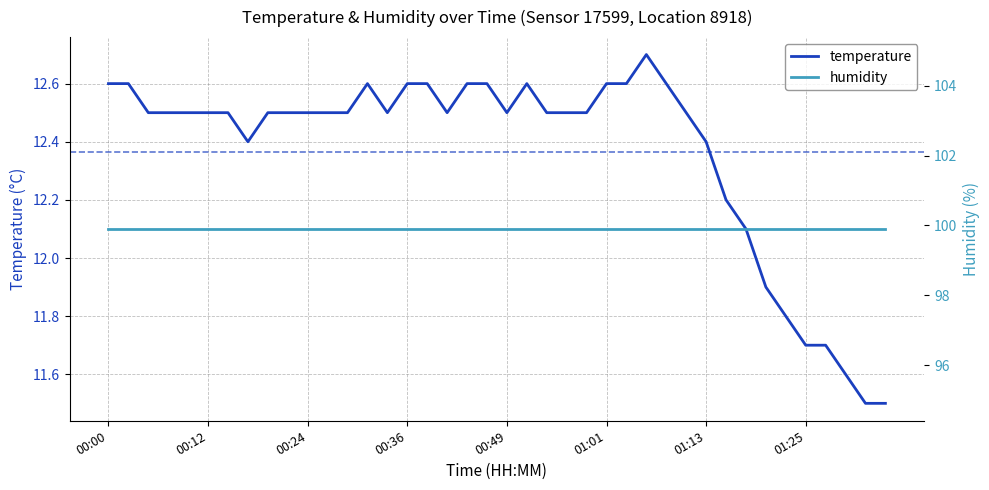

Reading left to right, transcribe all the data shown in this chart.

temperature: 12.6	12.6	12.5	12.5	12.5	12.5	12.5	12.4	12.5	12.5	12.5	12.5	12.5	12.6	12.5	12.6	12.6	12.5	12.6	12.6	12.5	12.6	12.5	12.5	12.5	12.6	12.6	12.7	12.6	12.5	12.4	12.2	12.1	11.9	11.8	11.7	11.7	11.6	11.5	11.5
humidity: 99.9	99.9	99.9	99.9	99.9	99.9	99.9	99.9	99.9	99.9	99.9	99.9	99.9	99.9	99.9	99.9	99.9	99.9	99.9	99.9	99.9	99.9	99.9	99.9	99.9	99.9	99.9	99.9	99.9	99.9	99.9	99.9	99.9	99.9	99.9	99.9	99.9	99.9	99.9	99.9